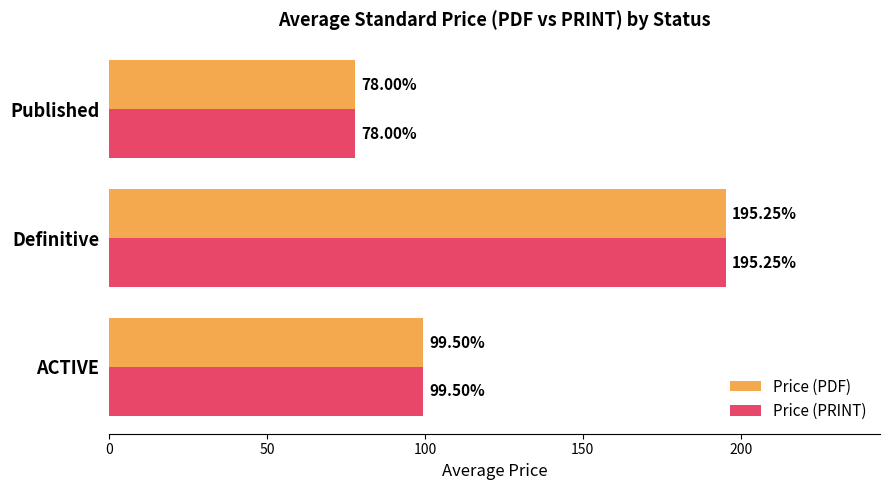

Which category has the lowest value in the Price (PDF) series?

Published